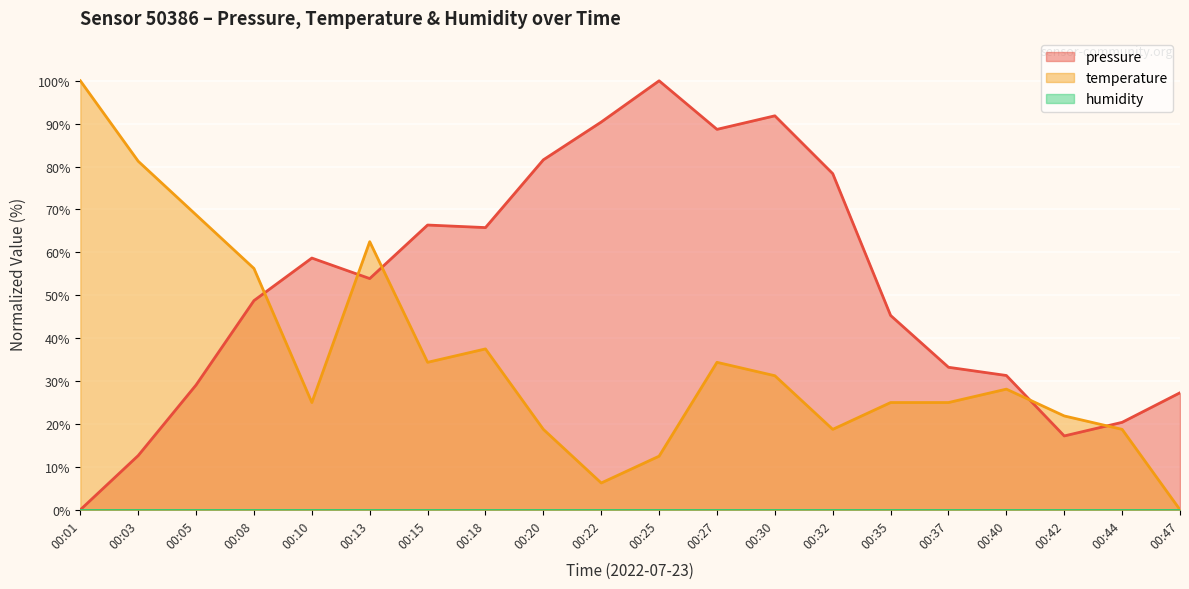

True or false: pressure has a value of 35.6 at 00:47.

False